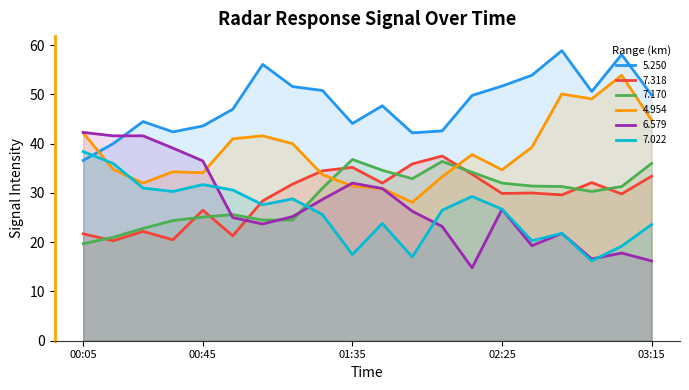

What is the average value of the 5.250 series?

48.1